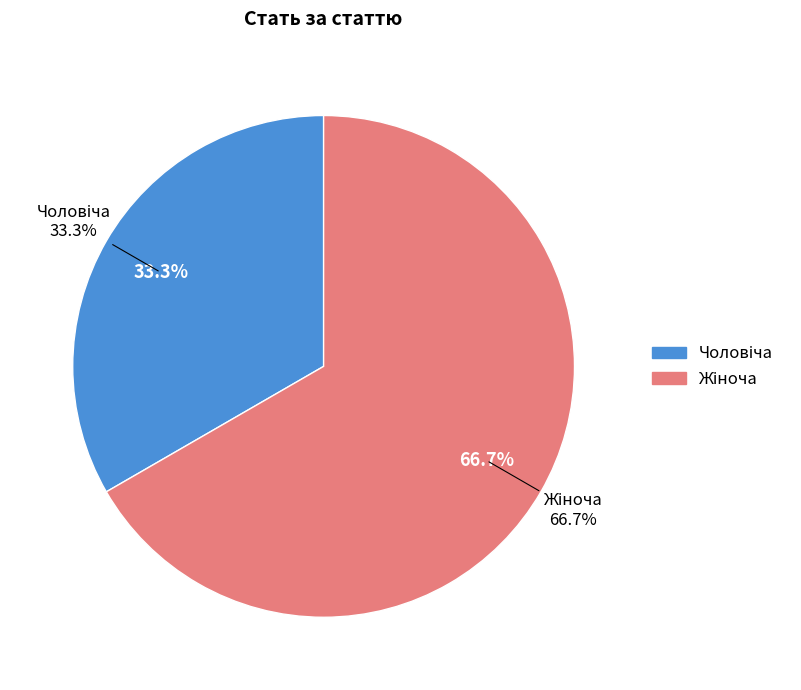

Rank the categories by value from lowest to highest.

Чоловіча, Жіноча